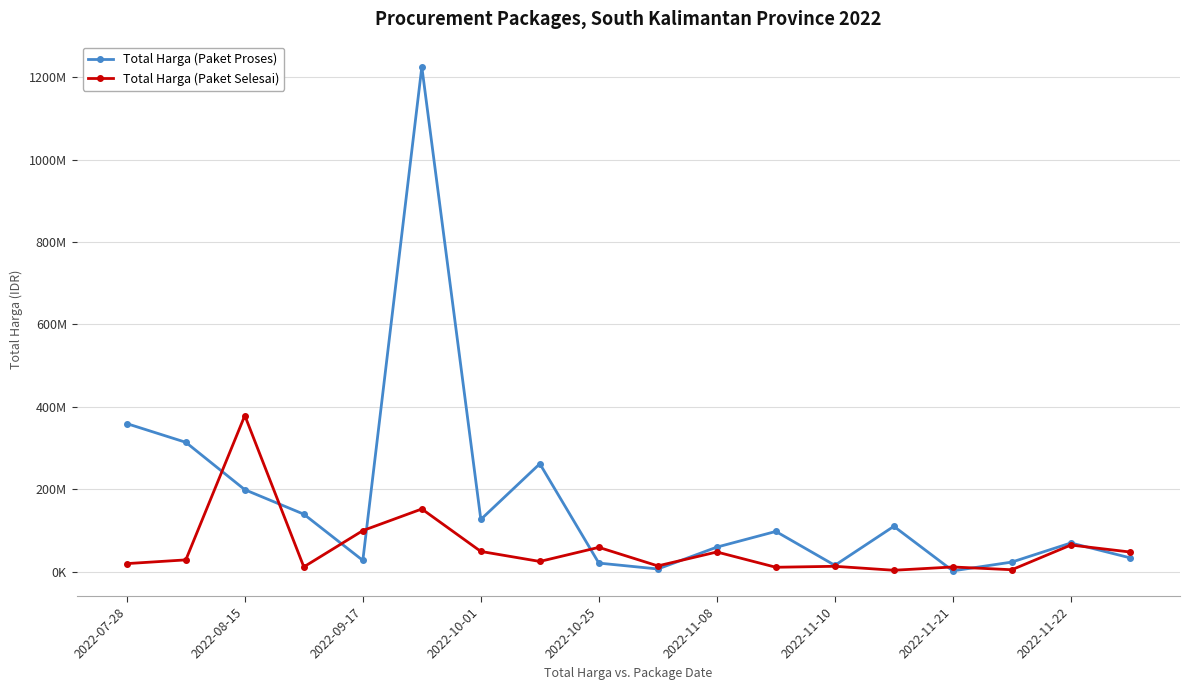

True or false: Total Harga (Paket Proses) has more than 2 interior local peaks.

True